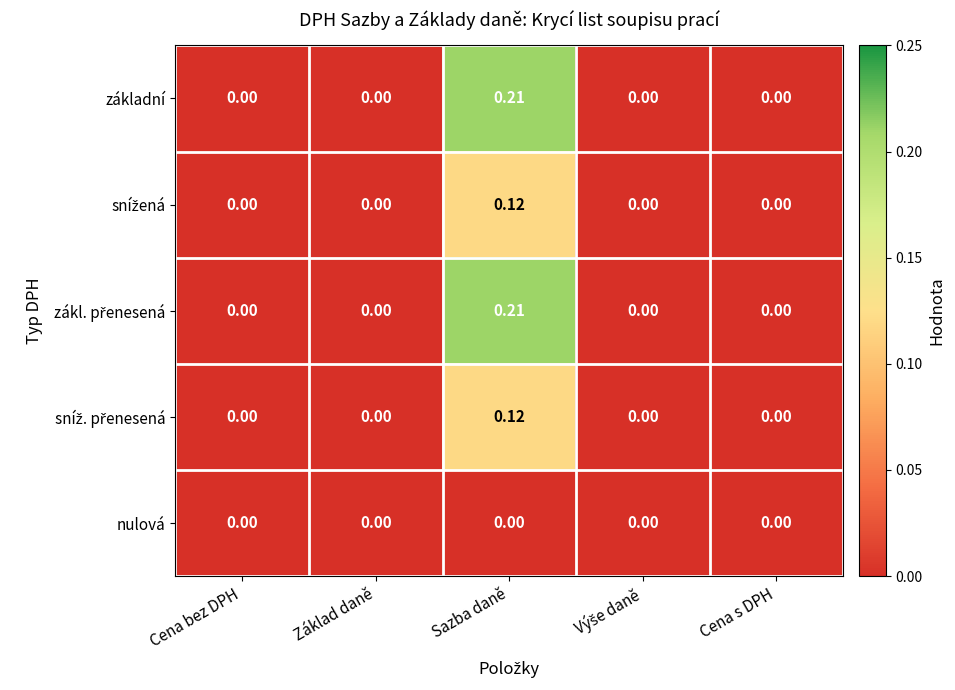

At which category is the sum across all series the highest?

Sazba daně